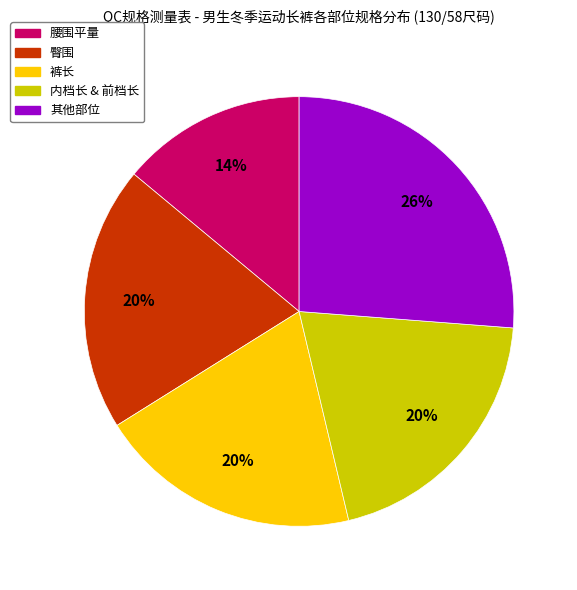

Is it true that 其他部位 is 26% of the pie?

True